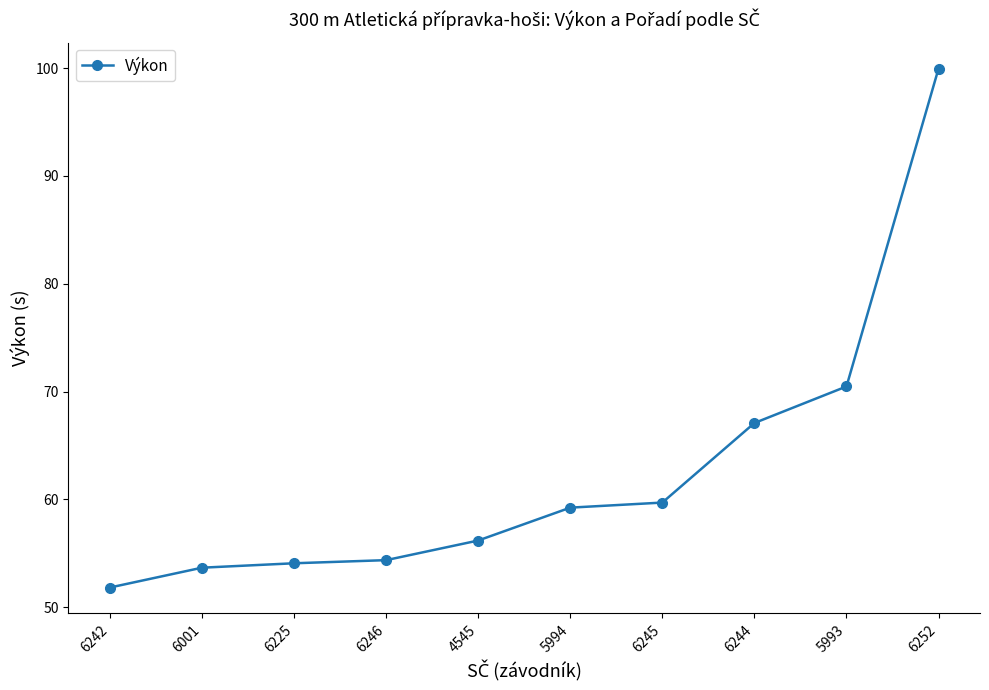

What is the average value?

62.7